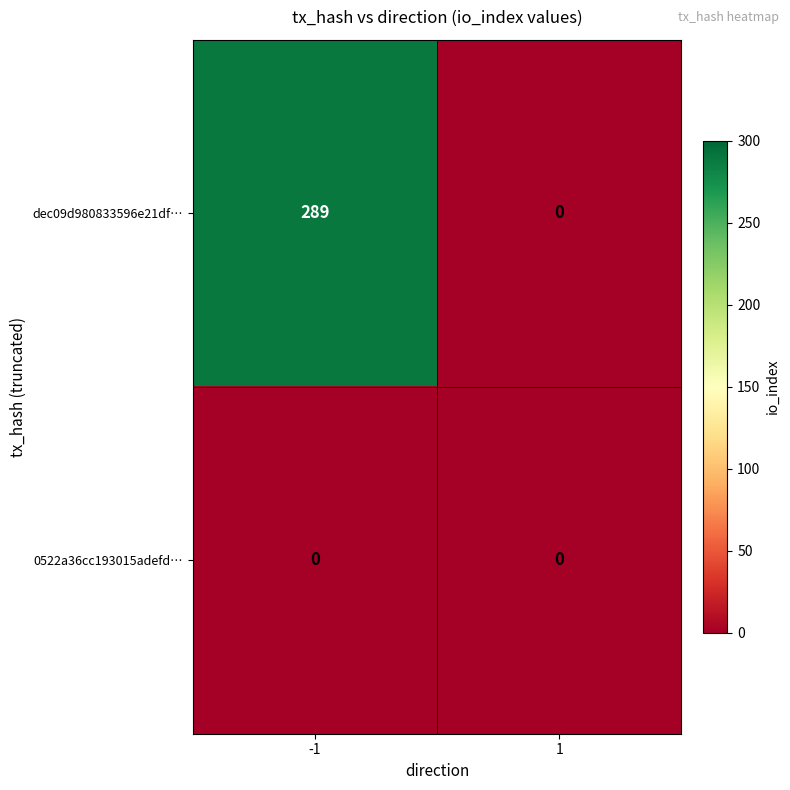

List the series in order of their overall mean, lowest first.

0522a36cc193015adefd…, dec09d980833596e21df…